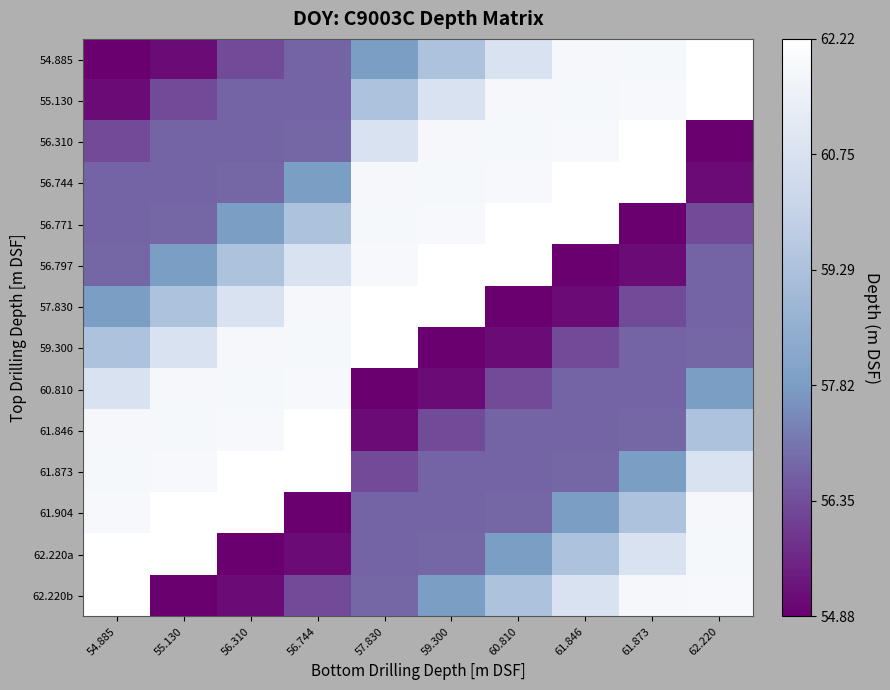

At how many categories does at least one series exceed 55?

10